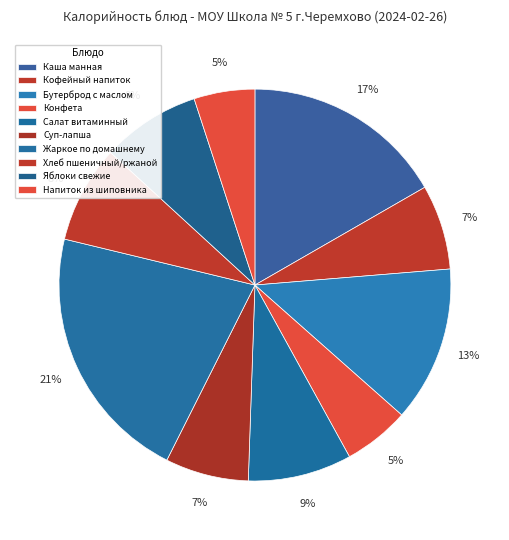

Count the number of slices in the pie.

10